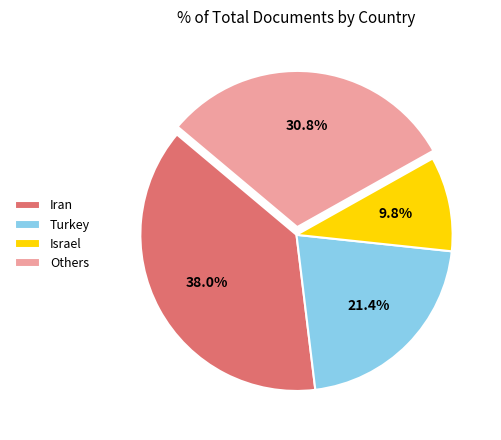

To the nearest percent, what portion does Turkey represent?

21%